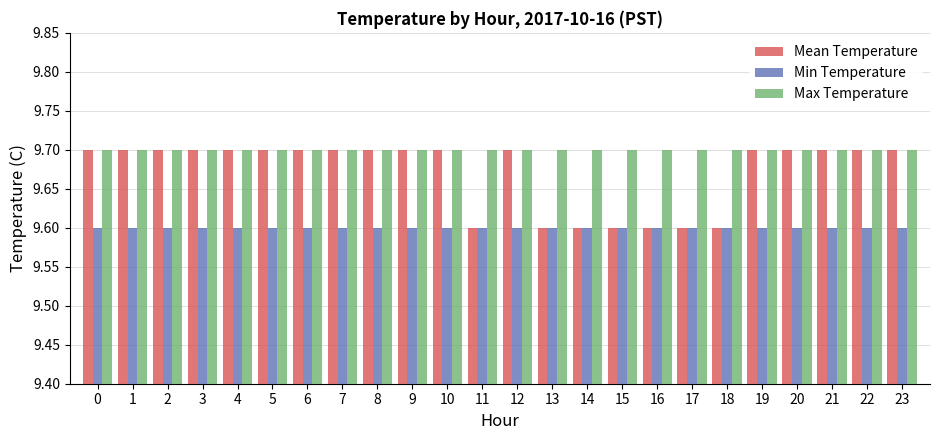

The Max Temperature series shows 9.7 at 16. True or false?

True